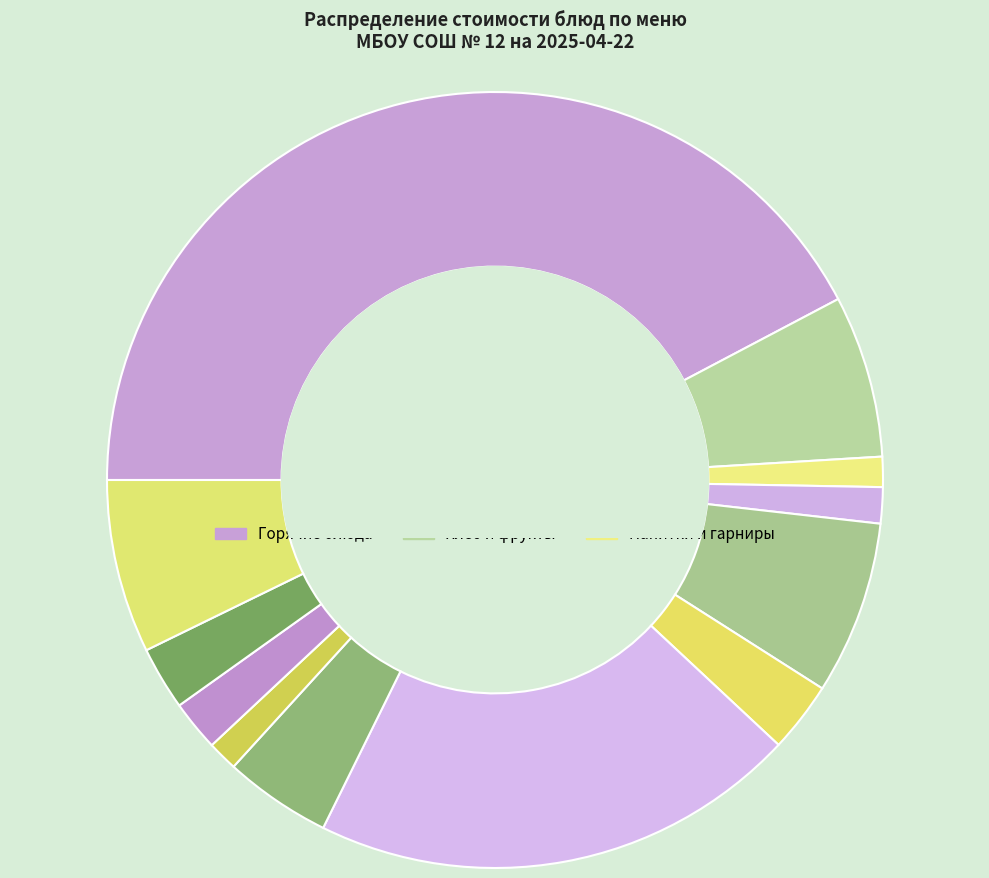

How many segments does this pie chart have?

12